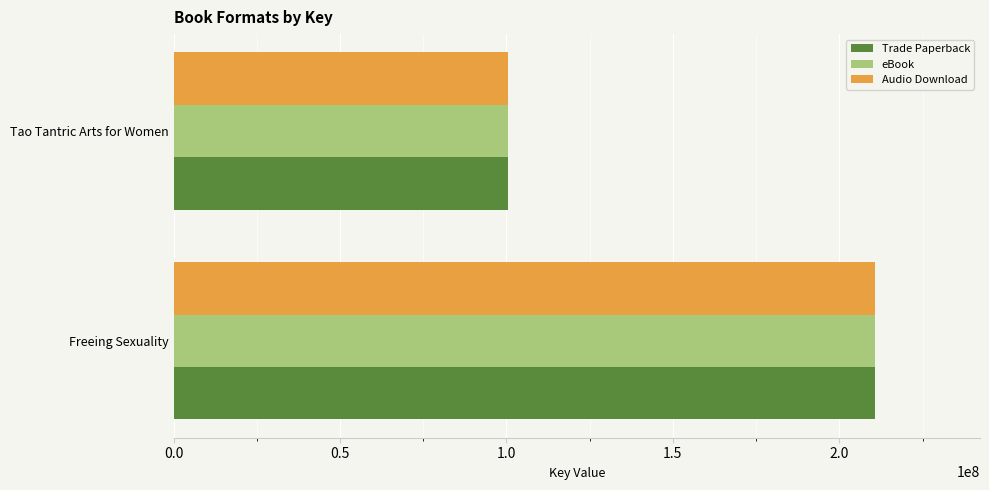

How many values in the Trade Paperback series are below 210652245?

1